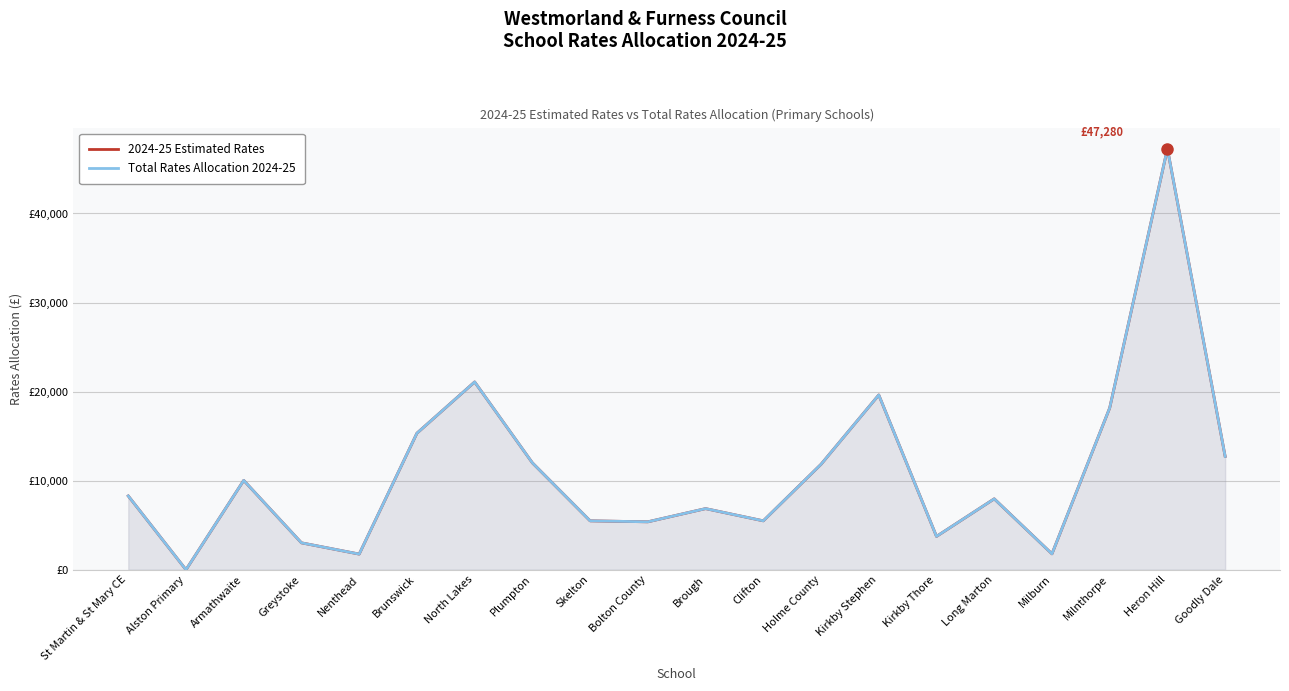

Which series has the widest spread of values?

2024-25 Estimated Rates